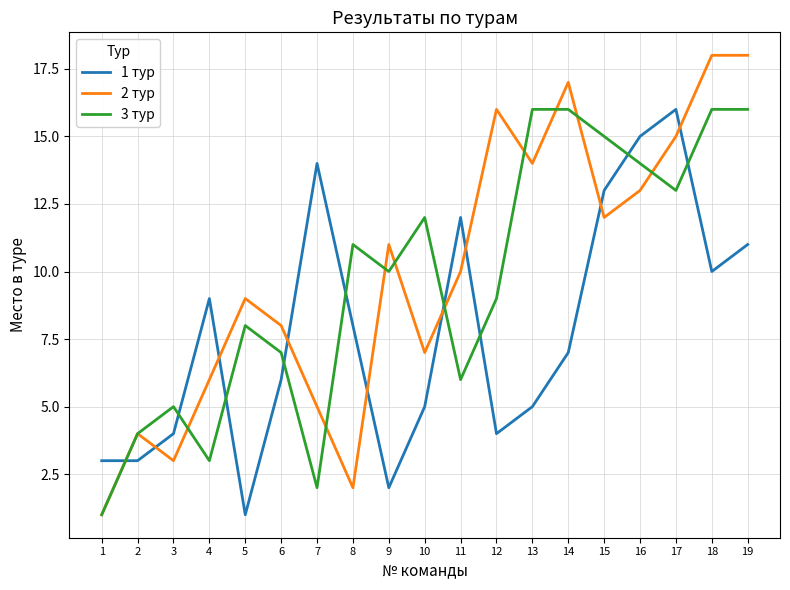

At 19, list the series in order from largest to smallest.

2 тур, 3 тур, 1 тур